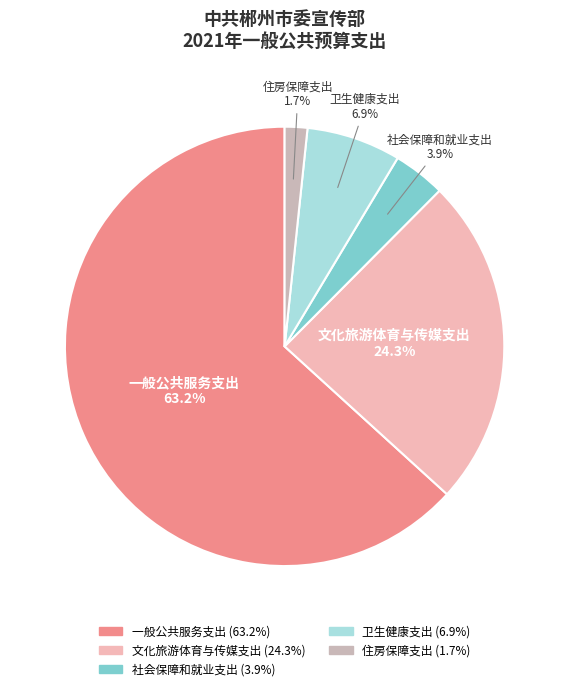

Rank the categories by value from lowest to highest.

住房保障支出, 社会保障和就业支出, 卫生健康支出, 文化旅游体育与传媒支出, 一般公共服务支出